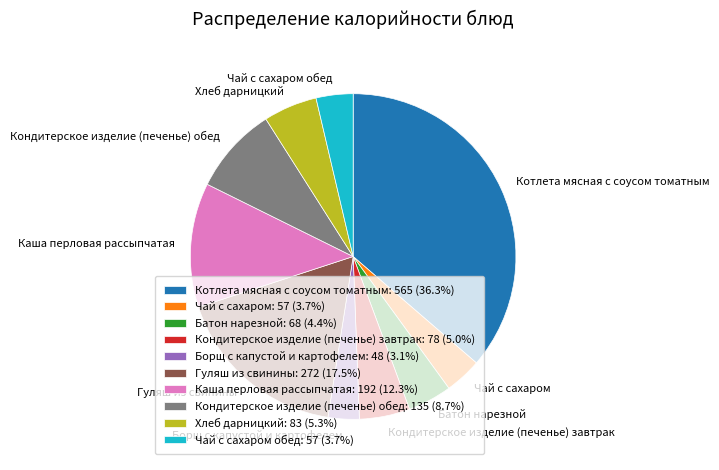

Does Чай с сахаром обед represent more than half of the total?

No